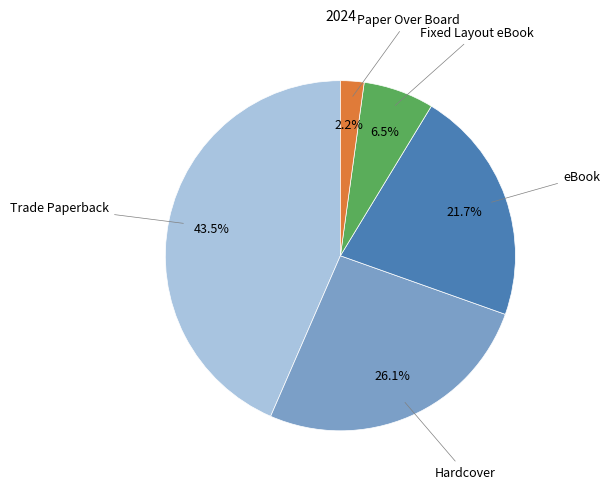

Does any single category account for the majority?

No